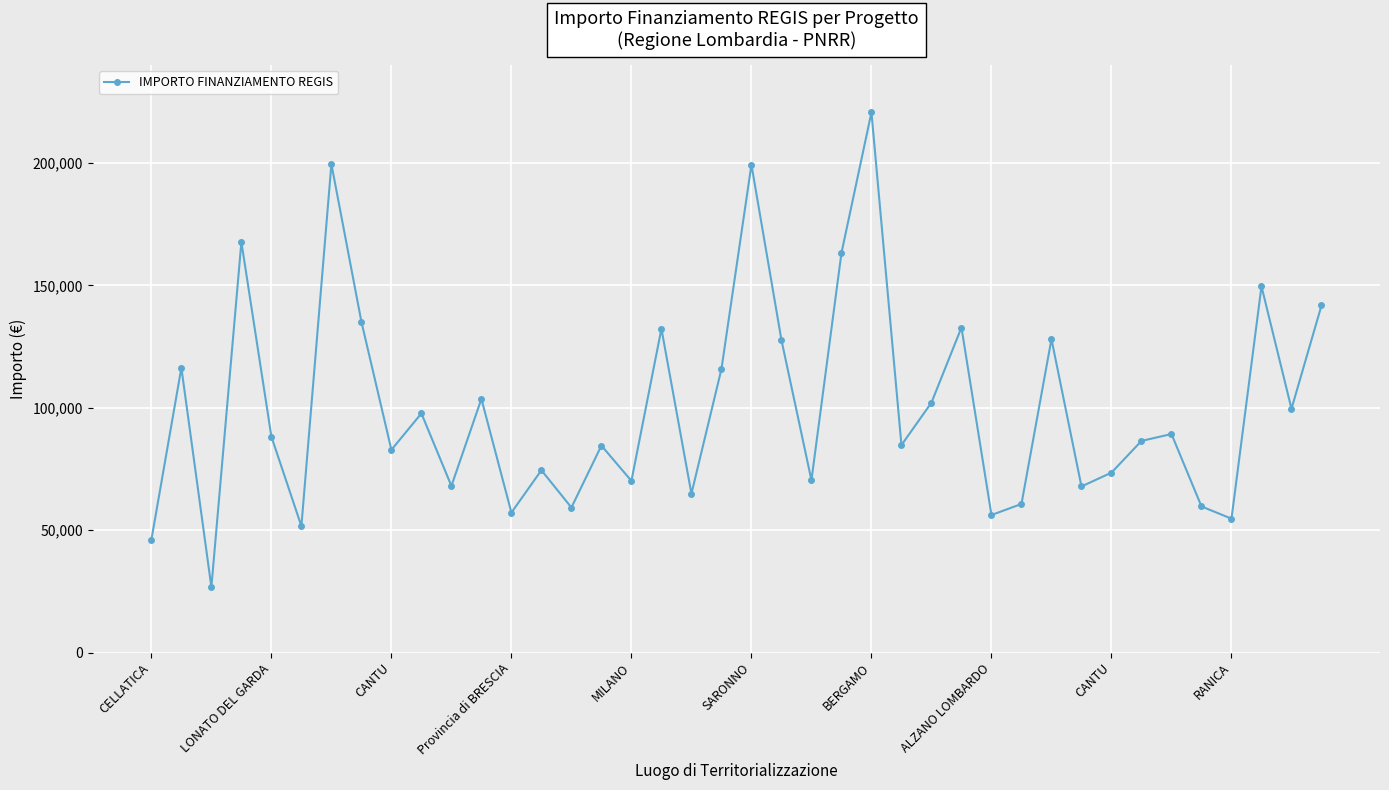

How many interior local peaks (higher than both neighbors) does the data have?

14